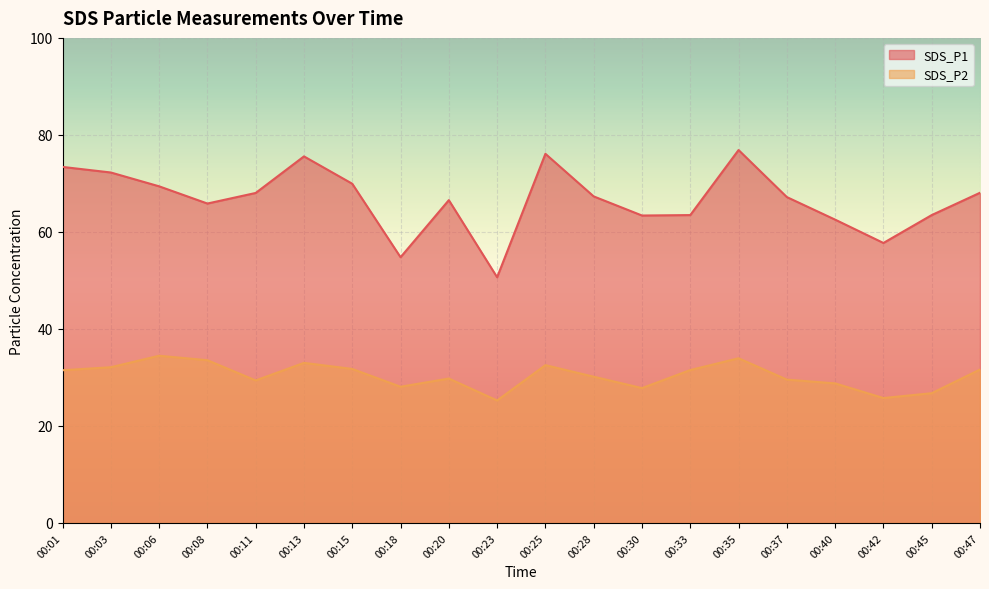

At which category is the sum across all series the highest?

00:35